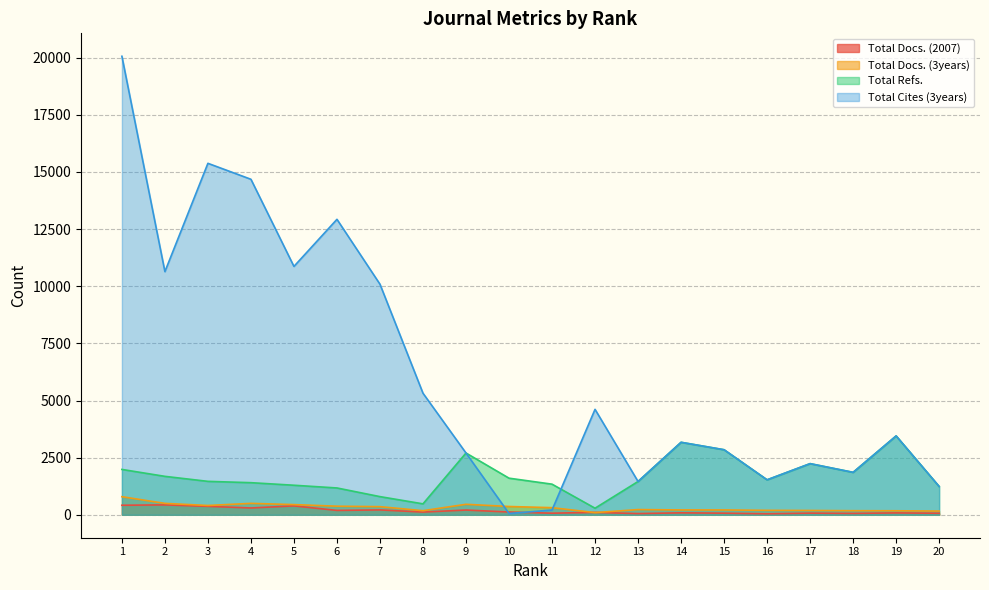

What is the sum of all Total Docs. (2007) values?

3479